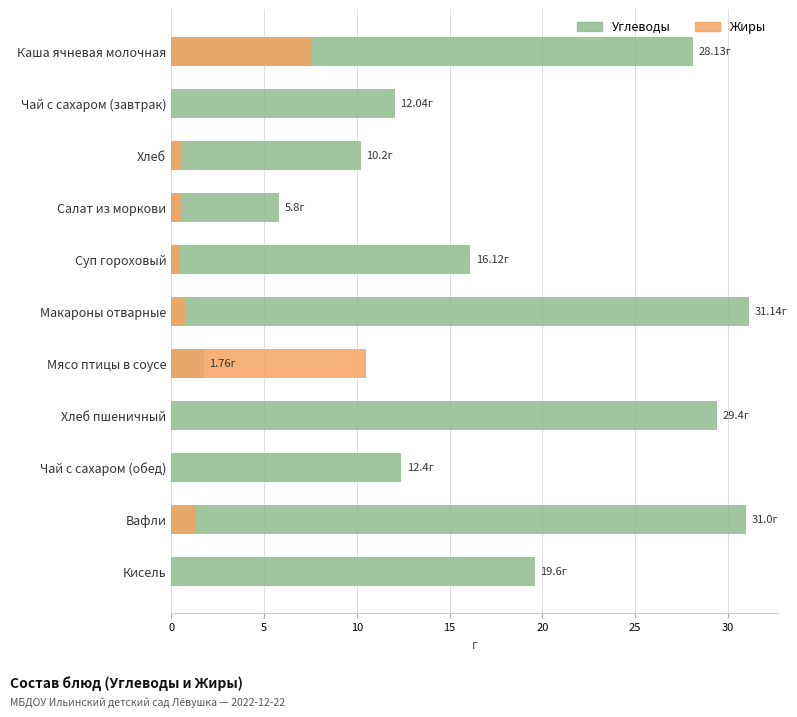

How many values in the Жиры series exceed 0?

7